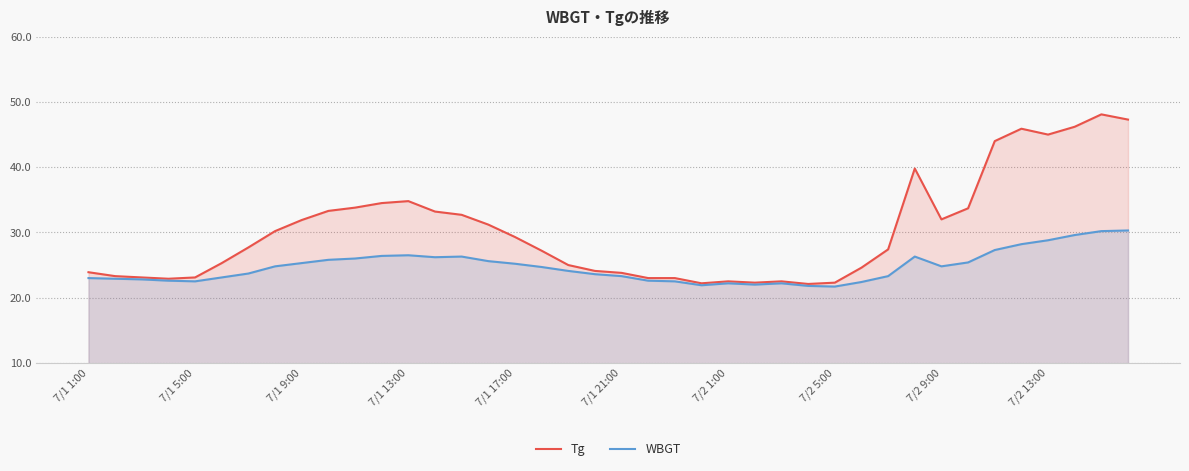

True or false: Tg has a value of 22.5 at 7/2 1:00.

True